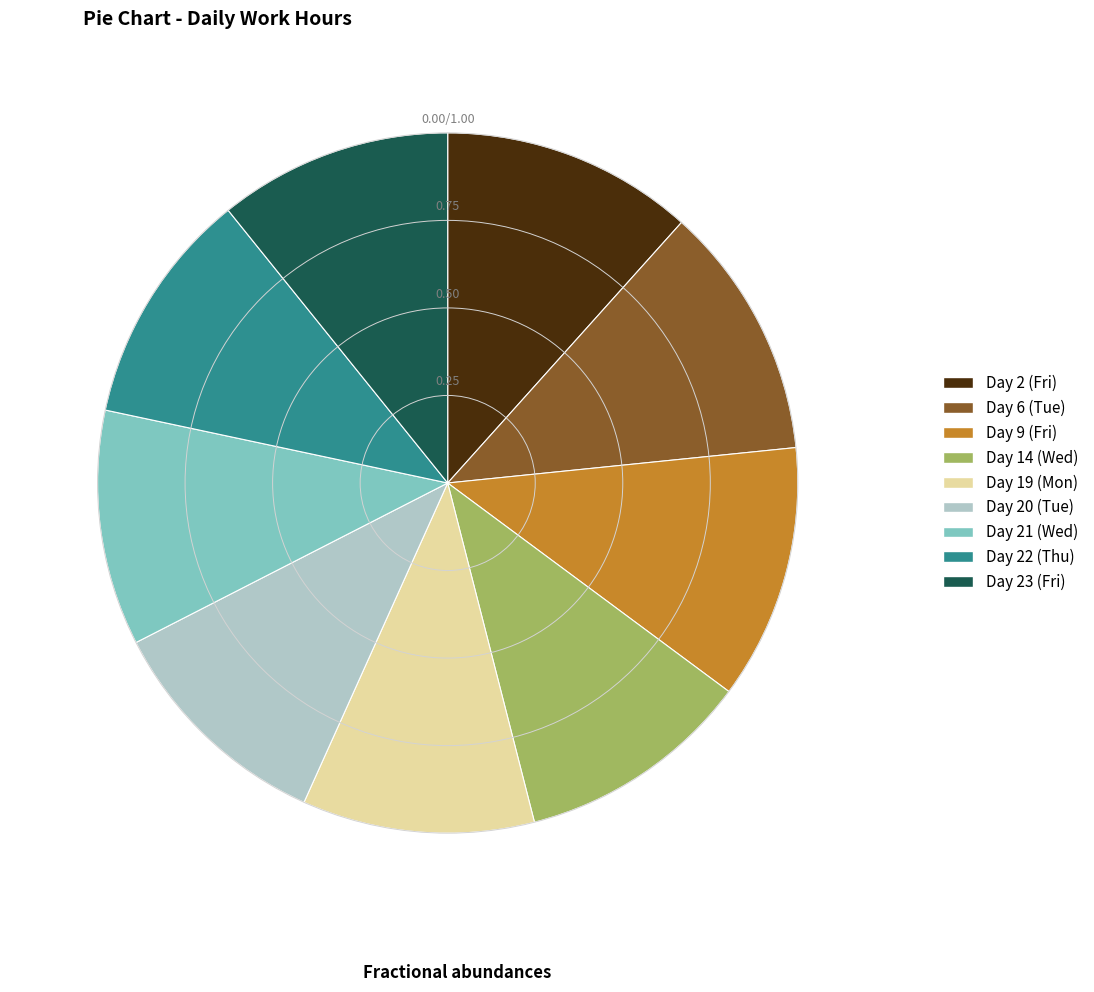

Does any single category account for the majority?

No